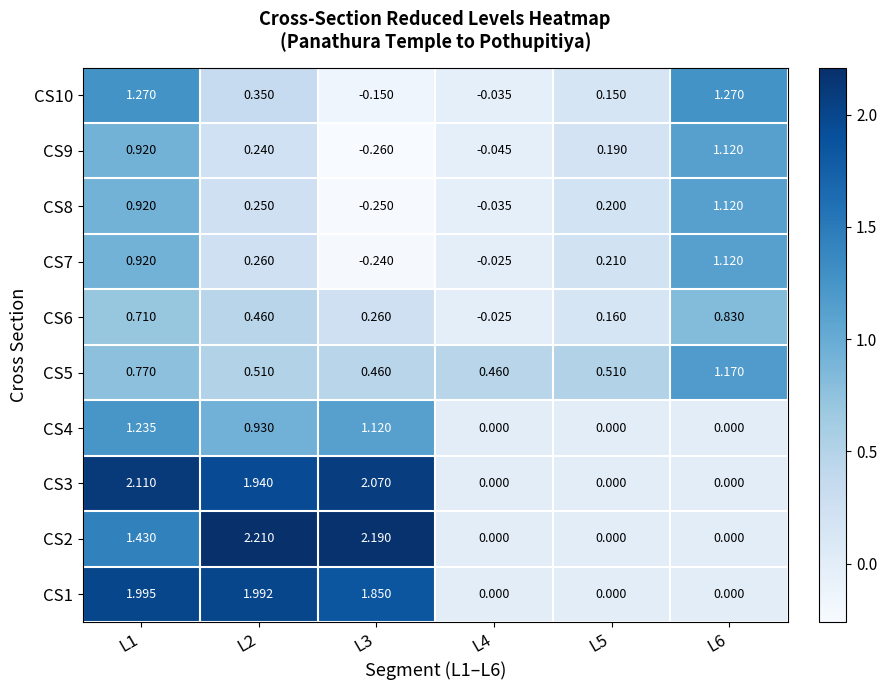

How many data points in CS6 are less than 0?

1